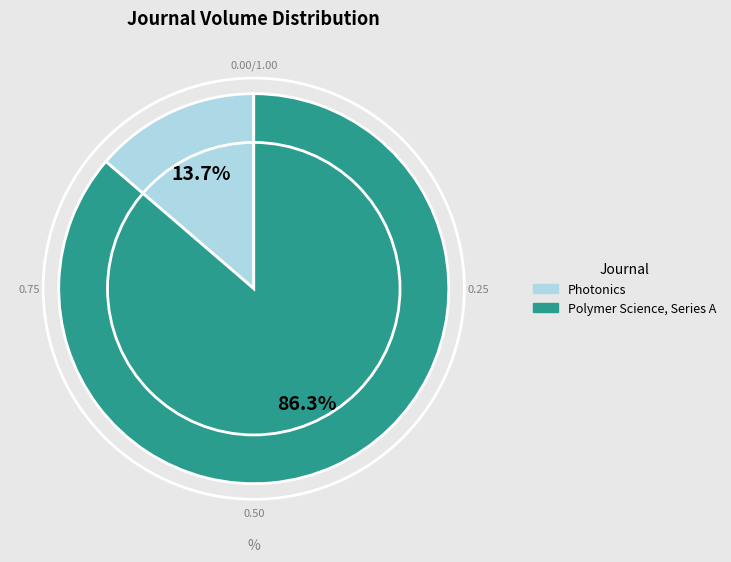

Which slice is the largest?

Polymer Science, Series A